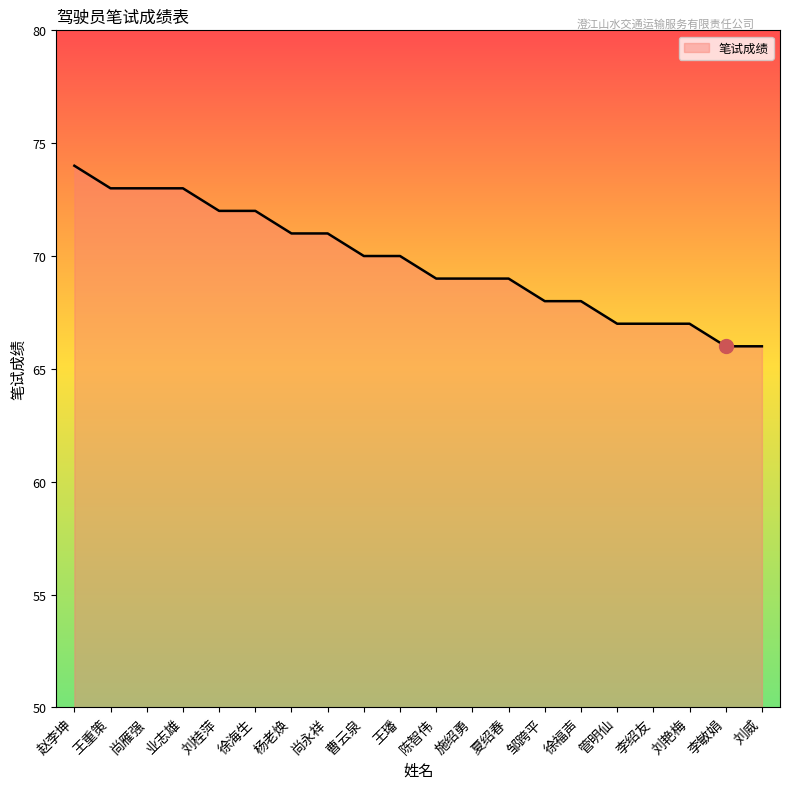

What is the sum of all values?

1395